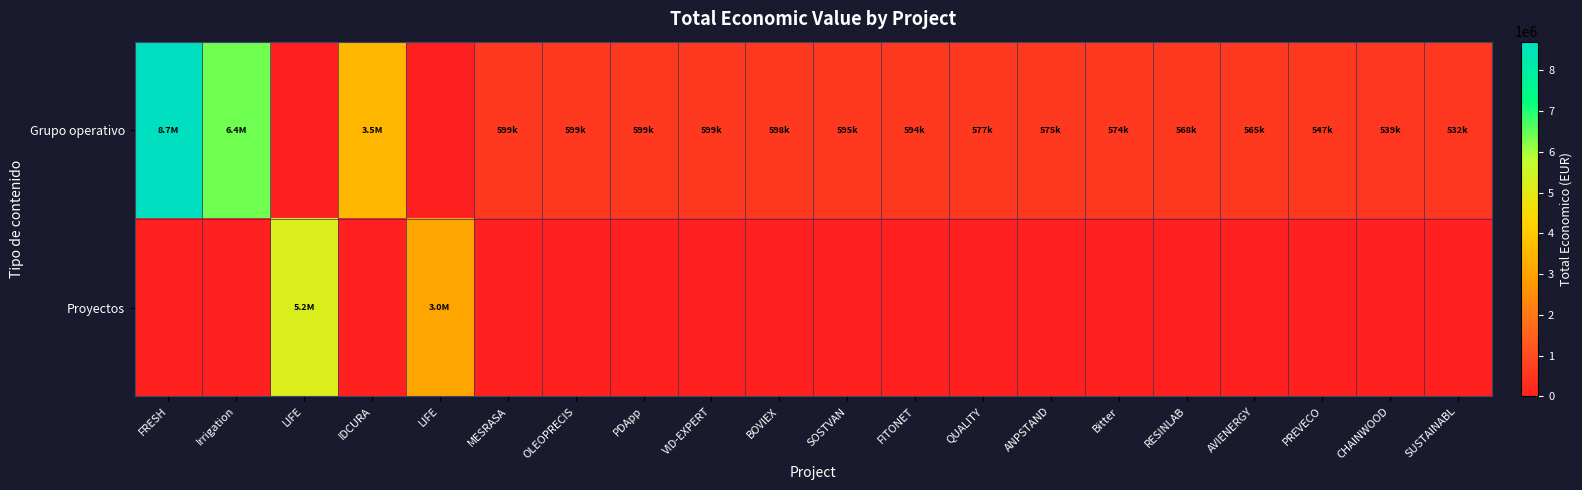

Reading left to right, transcribe all the data shown in this chart.

Grupo operativo: FRESH=8701686	Irrigation=6401275	LIFE=0	IDCURA=3508005	LIFE=0	MESRASA=599986	OLEOPRECIS=599644	PDApp=599480	VID-EXPERT=599444	BOVIEX=598672	SOSTVAN=595133	FITONET=594138	QUALITY=577576	ANPSTAND=575833	Bitter=574000	RESINLAB=568335	AVIENERGY=565872	PREVECO=547512	CHAINWOOD=539000	SUSTAINABL=532579
Proyectos: FRESH=0	Irrigation=0	LIFE=5183382	IDCURA=0	LIFE=3037758	MESRASA=0	OLEOPRECIS=0	PDApp=0	VID-EXPERT=0	BOVIEX=0	SOSTVAN=0	FITONET=0	QUALITY=0	ANPSTAND=0	Bitter=0	RESINLAB=0	AVIENERGY=0	PREVECO=0	CHAINWOOD=0	SUSTAINABL=0